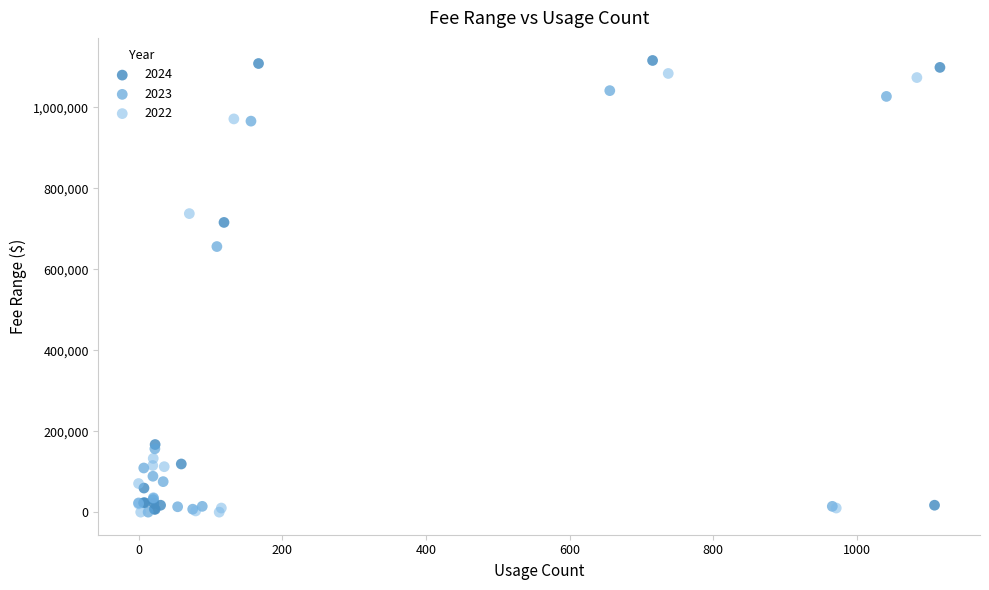

Which series has the largest Y range (max minus min)?

2024